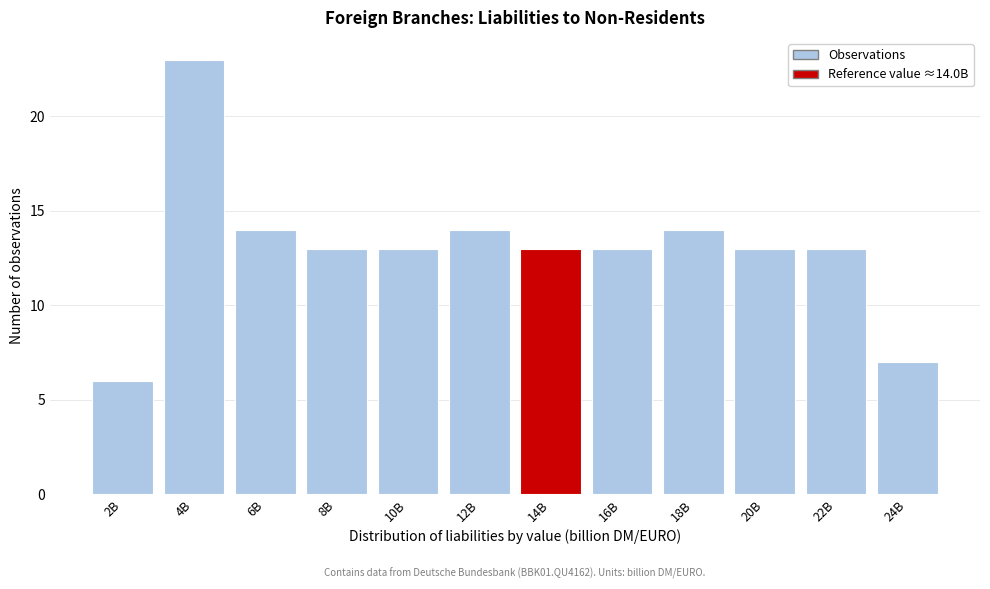

Reading left to right, what are all the values shown in this chart?

6	23	14	13	13	14	13	13	14	13	13	7